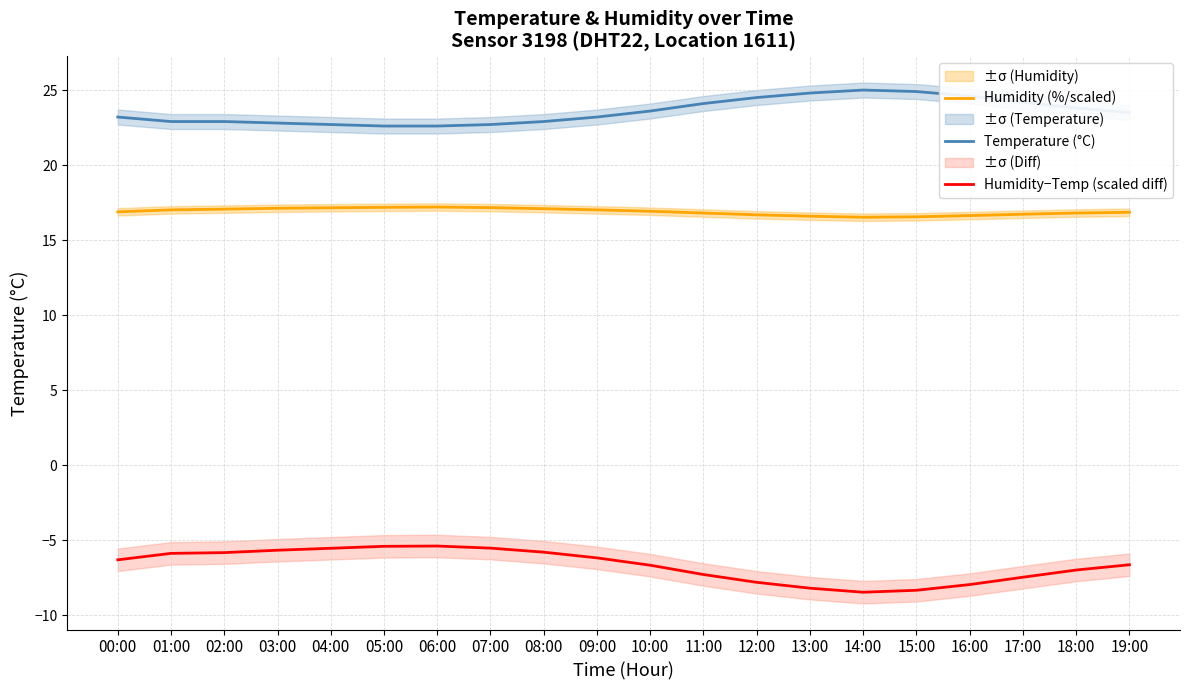

Is it true that Humidity (%/scaled) equals 5.5 at 10:00?

False